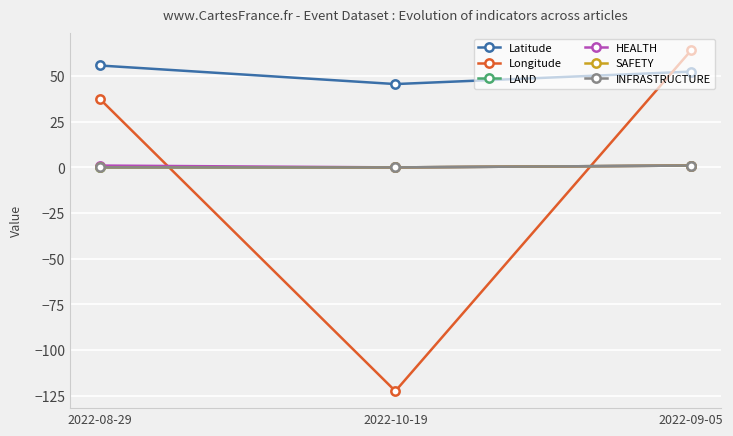

What is the label of the 2nd point from the left?

2022-10-19